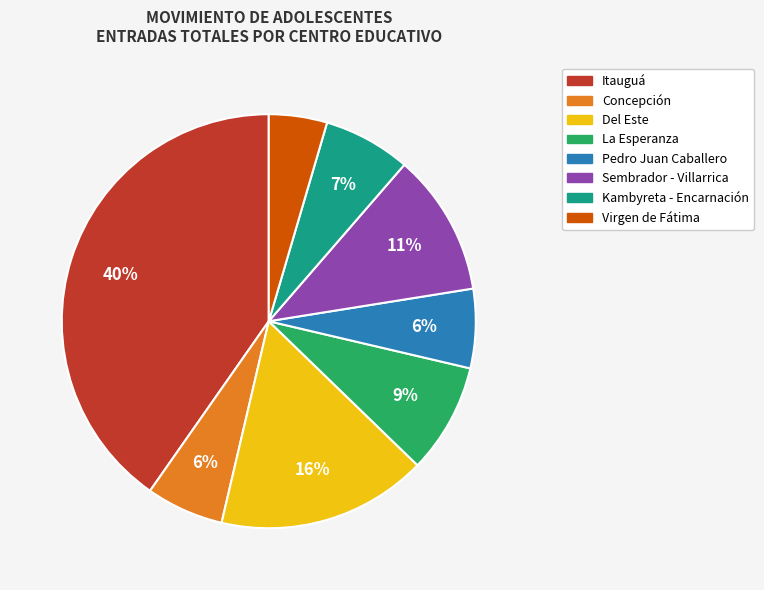

What is the largest slice in the pie chart?

Itauguá